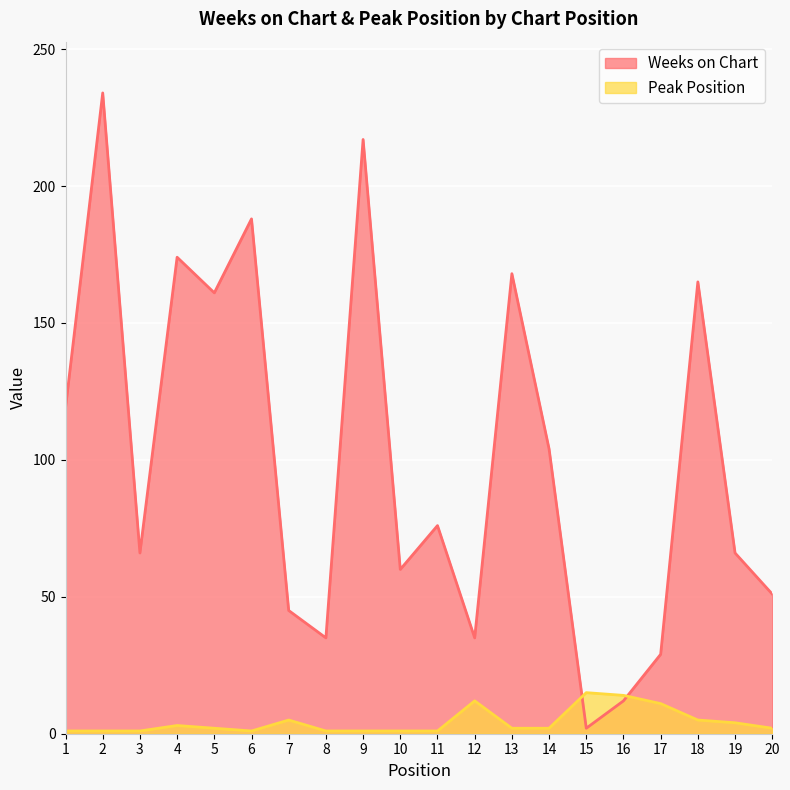

True or false: Weeks on Chart has a value of 283 at 5.

False